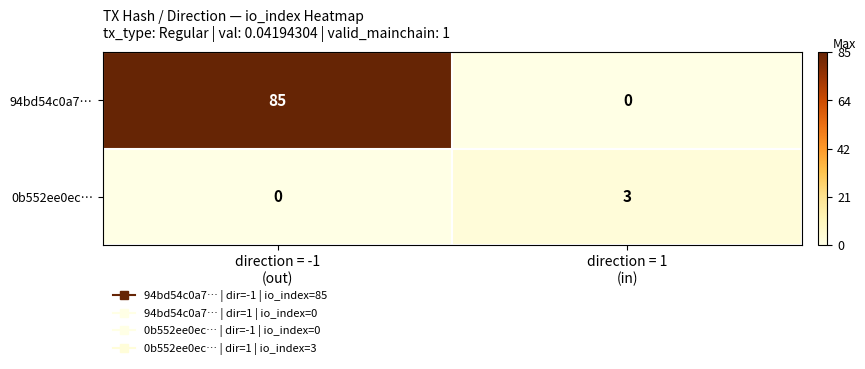

List the series in order of their overall mean, highest first.

94bd54c0a7…, 0b552ee0ec…